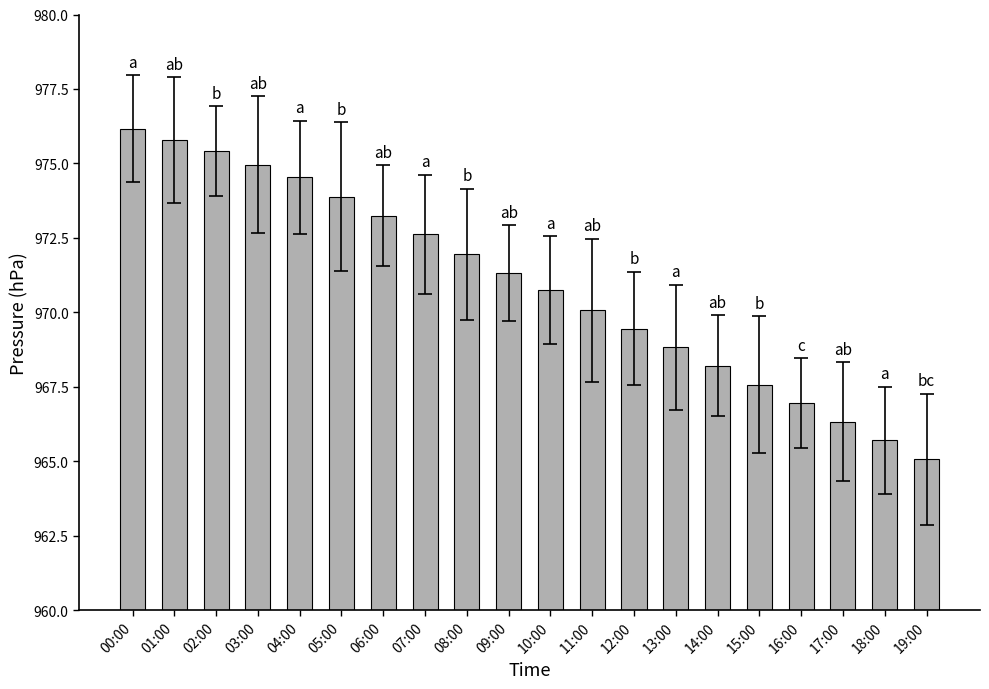

Between 07:00 and 17:00, which is larger?

07:00